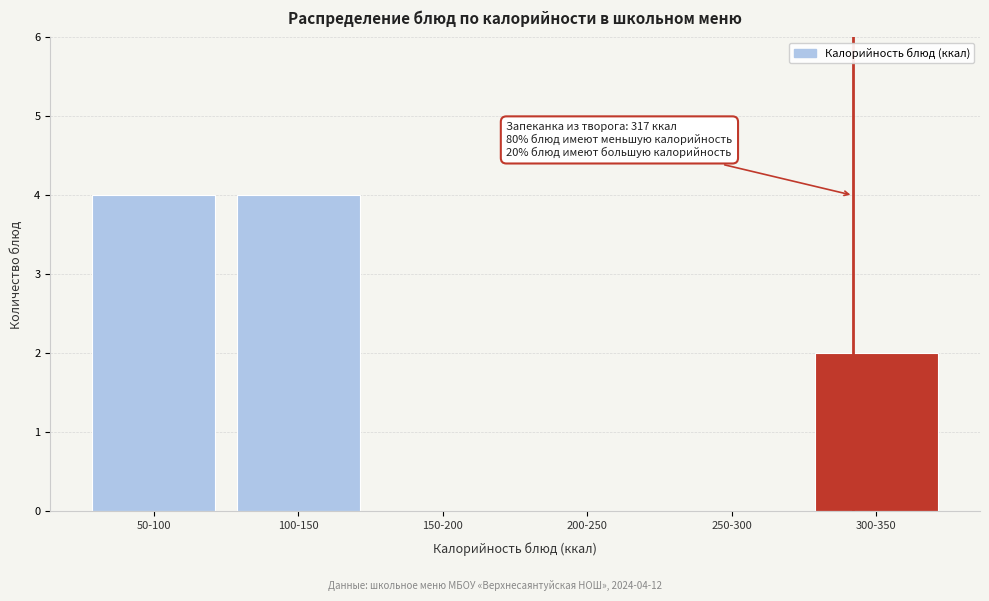

Reading right to left, what are all the values shown in this chart?

300-350=2	250-300=0	200-250=0	150-200=0	100-150=4	50-100=4